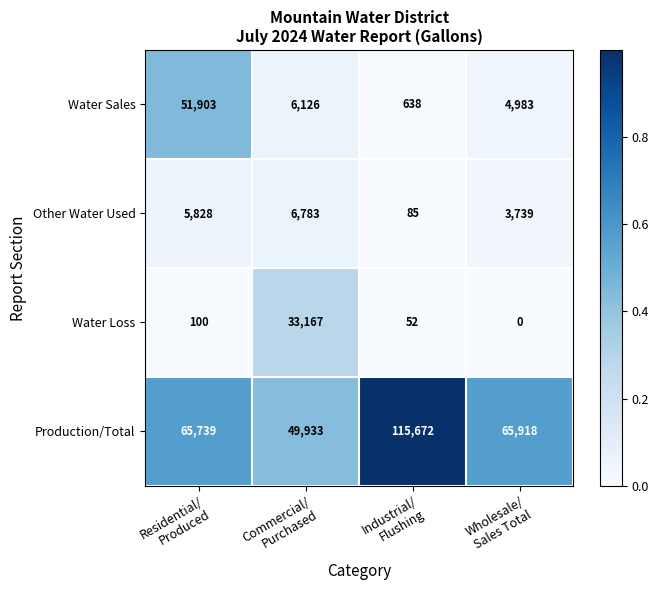

Which series has the largest range (max minus min)?

Production/Total